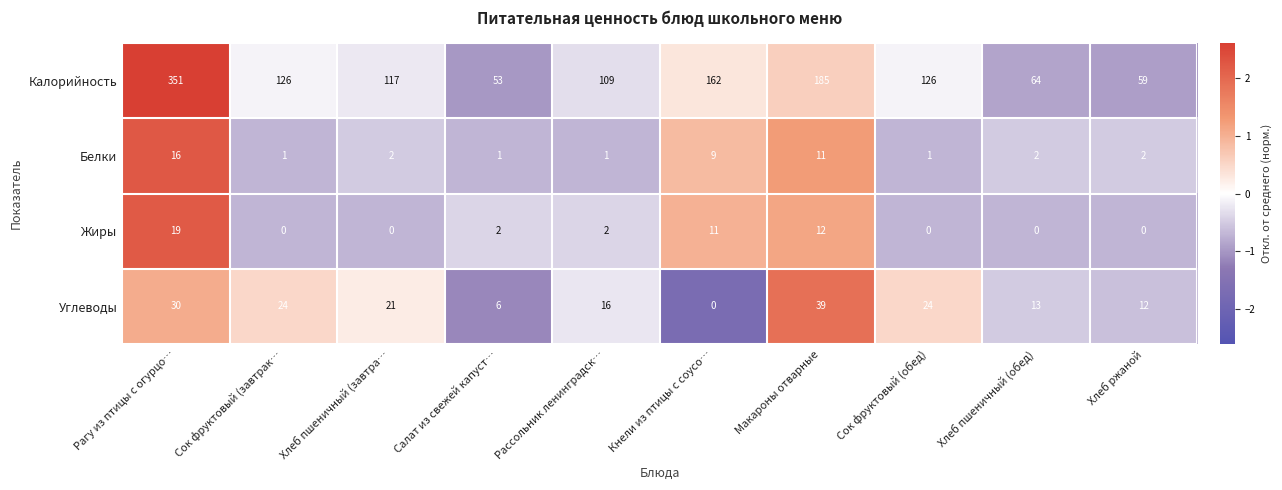

At Салат из свежей капуст…, list the series in order from smallest to largest.

Белки, Жиры, Углеводы, Калорийность